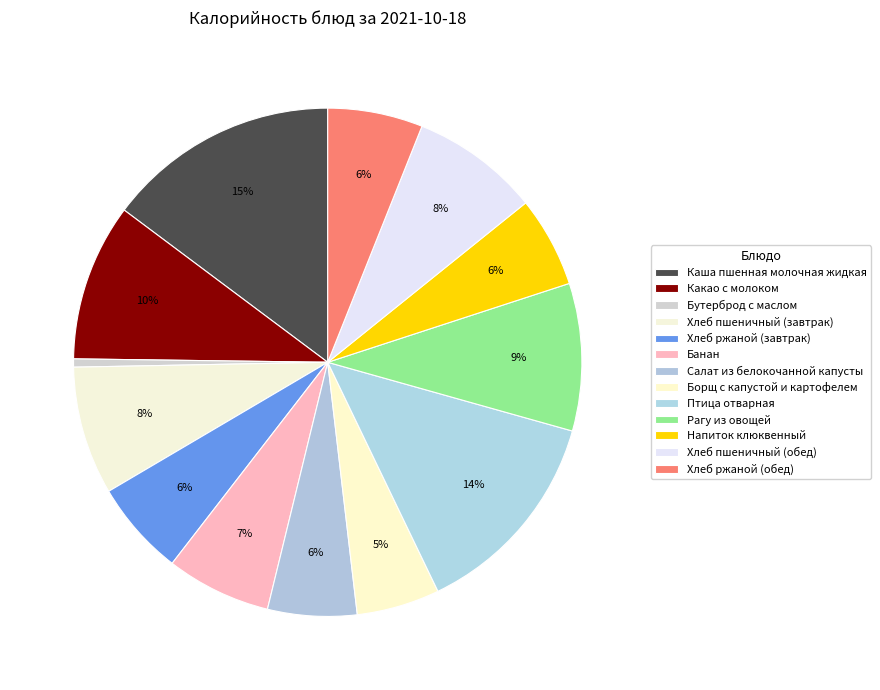

Is it true that Хлеб пшеничный (завтрак) is 8% of the pie?

True